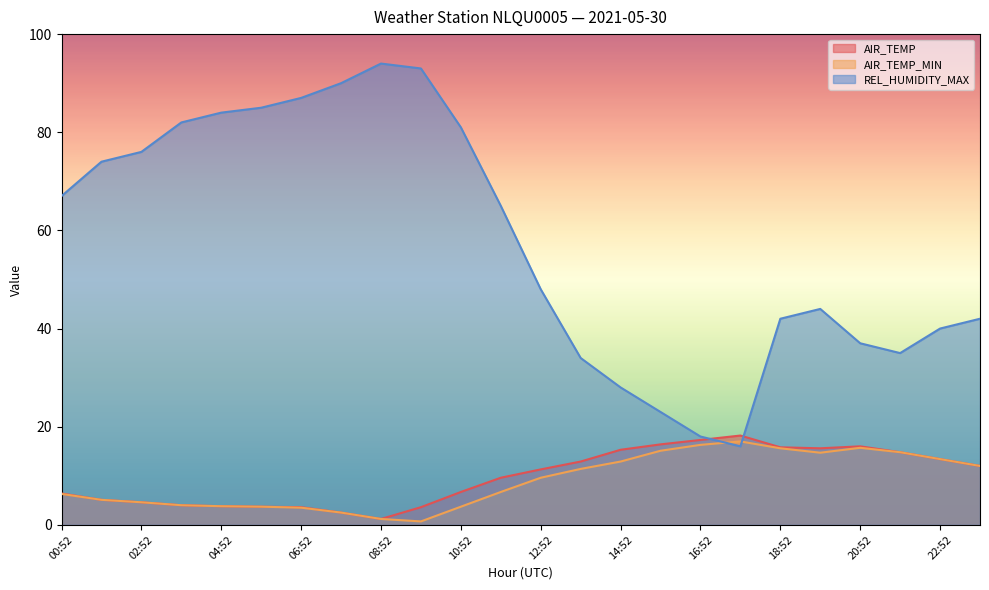

What is the sum of the AIR_TEMP values at 10:52 and 04:52?

10.5